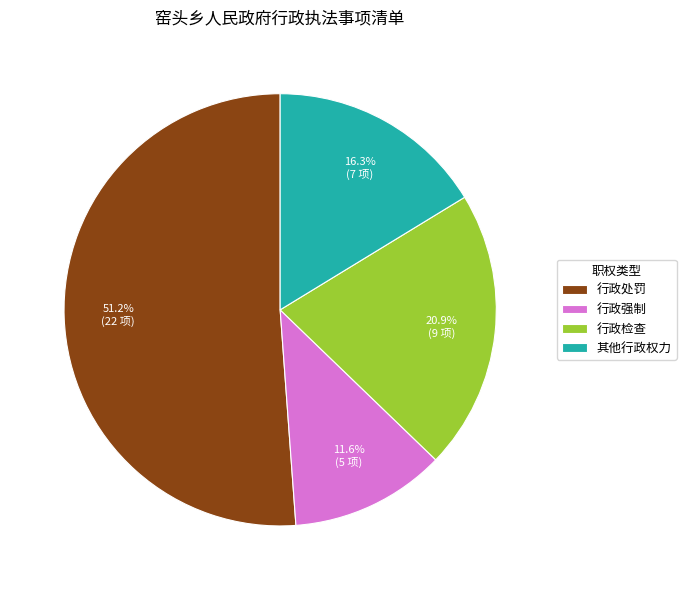

What is the smallest slice in the pie chart?

行政强制